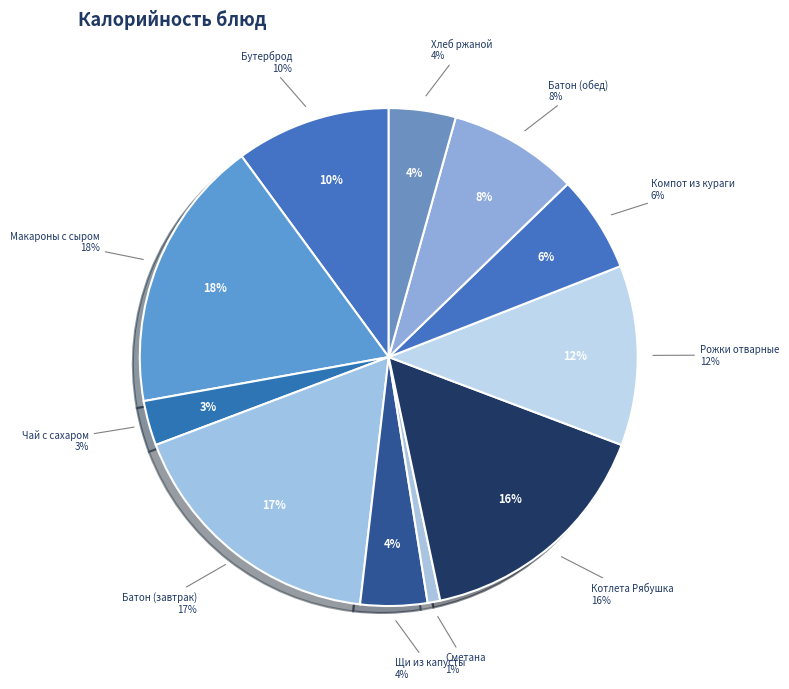

To the nearest percent, what percentage of the pie is Хлеб ржаной?

4%